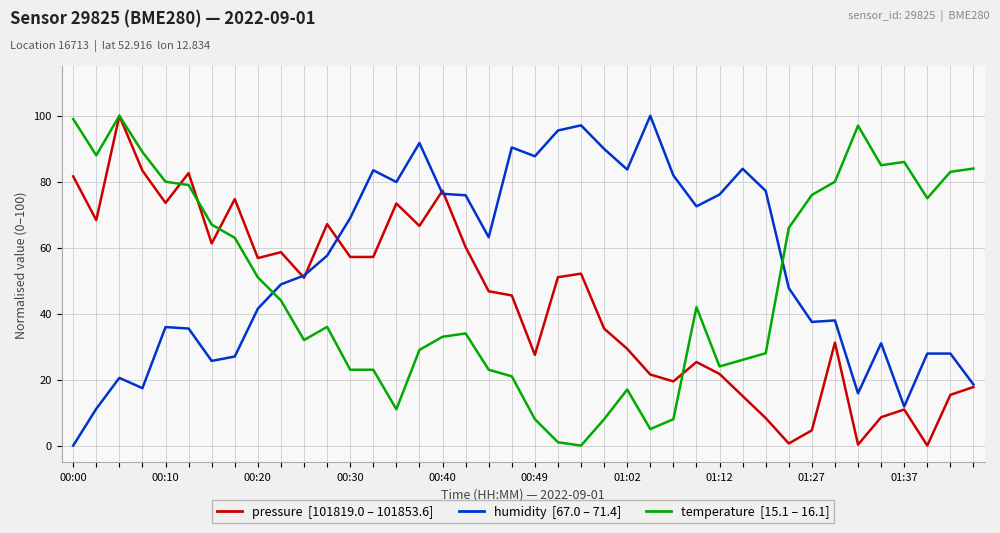

Reading left to right, list all the values displayed in this chart.

pressure: 81.6	68.3	100.0	83.3	73.6	82.6	61.3	74.7	56.8	58.6	50.9	67.2	57.2	57.2	73.4	66.6	77.3	60.2	46.8	45.5	27.5	51.1	52.1	35.5	29.3	21.5	19.5	25.3	21.7	15.0	8.3	0.6	4.6	31.2	0.3	8.6	10.9	0.0	15.4	17.8
humidity: 0.0	11.2	20.5	17.4	35.9	35.5	25.7	27.0	41.5	48.9	51.6	57.6	69.0	83.5	79.9	91.7	76.3	75.9	63.2	90.4	87.7	95.5	97.1	90.0	83.7	100.0	81.9	72.5	76.1	83.9	77.2	47.8	37.5	37.9	15.8	31.0	11.8	27.9	27.9	18.5
temperature: 99.0	88.0	100.0	89.0	80.0	79.0	67.0	63.0	51.0	44.0	32.0	36.0	23.0	23.0	11.0	29.0	33.0	34.0	23.0	21.0	8.0	1.0	0.0	8.0	17.0	5.0	8.0	42.0	24.0	26.0	28.0	66.0	76.0	80.0	97.0	85.0	86.0	75.0	83.0	84.0